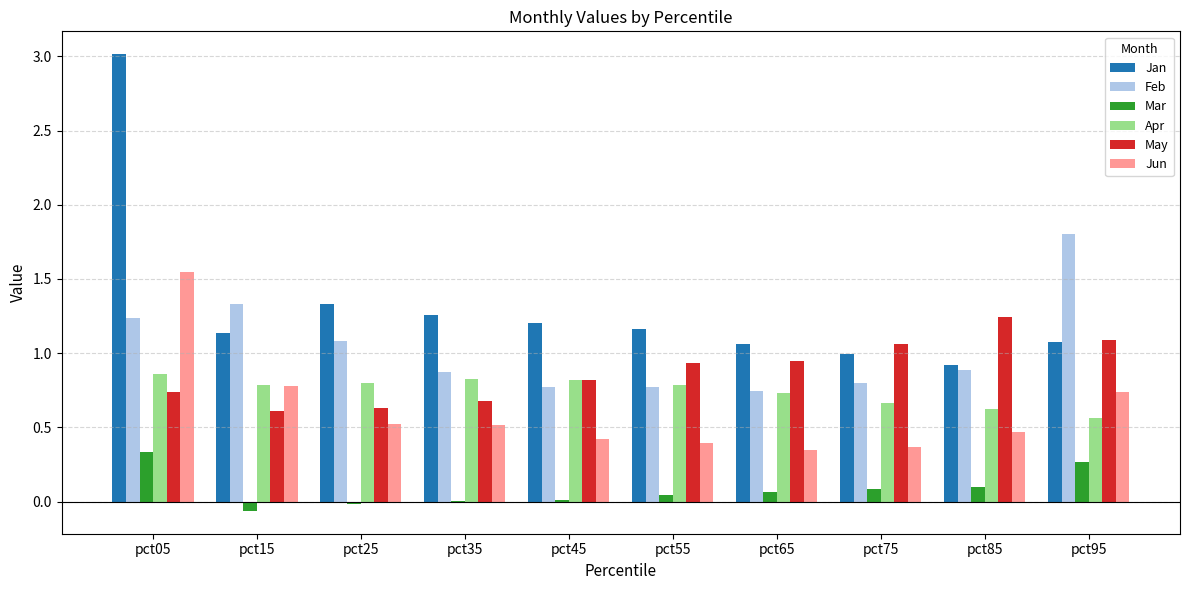

Which category has the highest value in the Jun series?

pct05